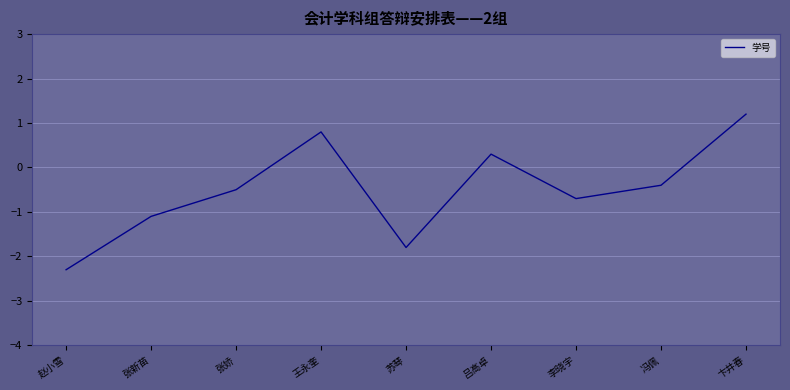

What is the sum of all values?

-4.5